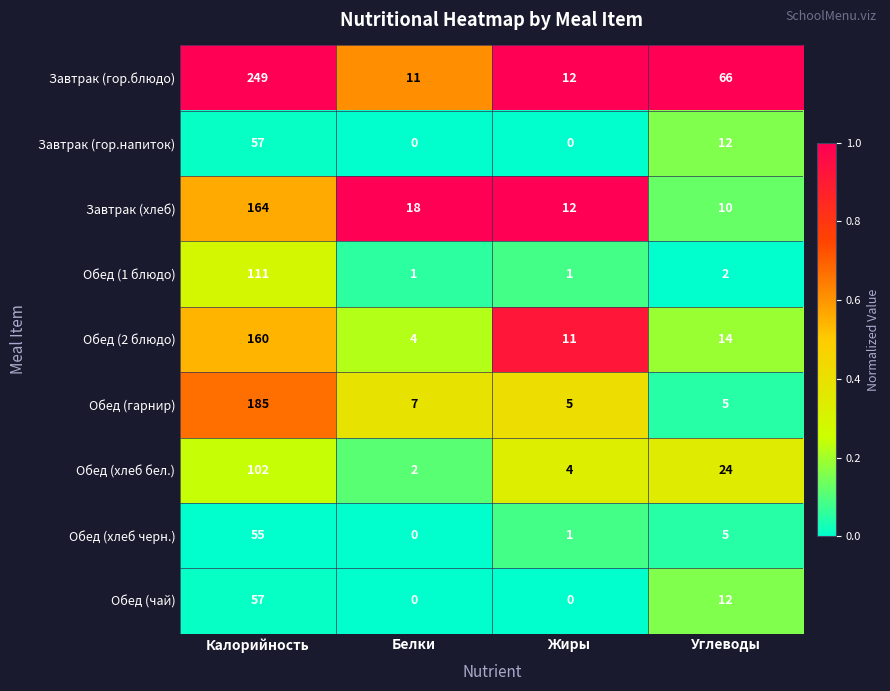

What is the sum of the Обед (чай) values at Калорийность and Углеводы?

69